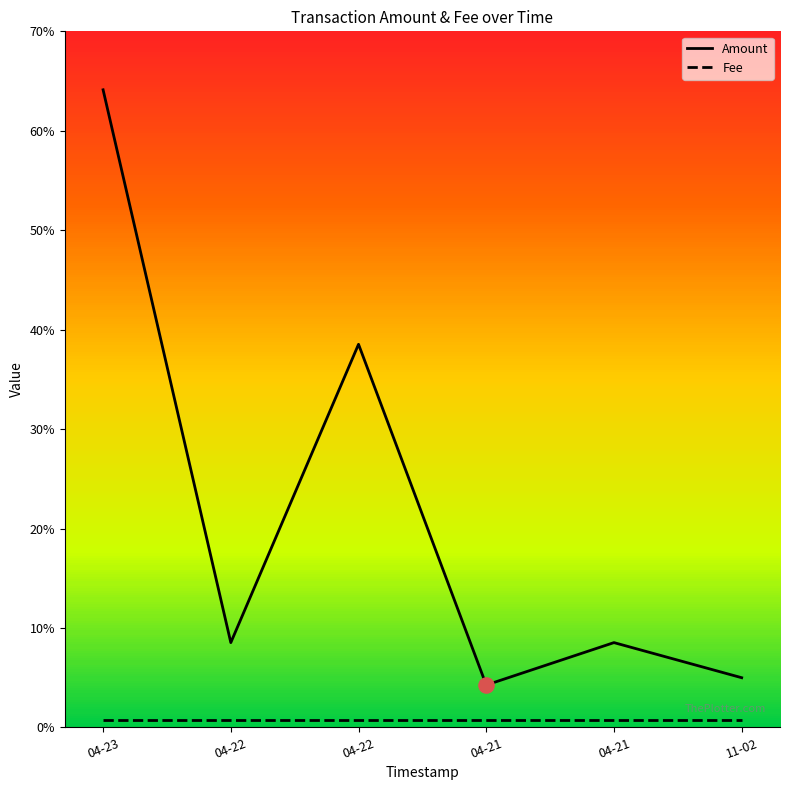

What is the total value across all series at 04-21?

0.1